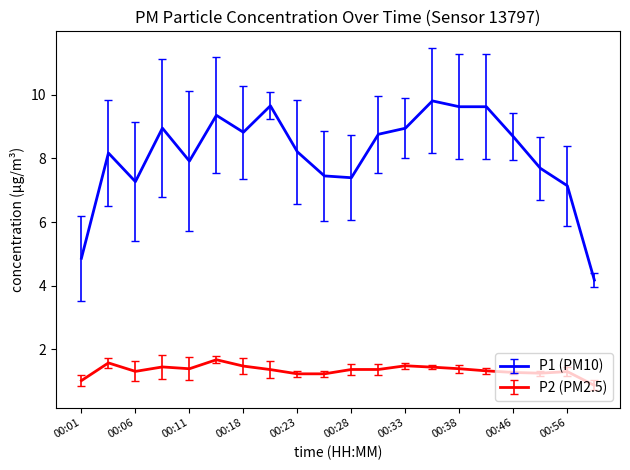

What are all the series names shown in the legend?

P1 (PM10), P2 (PM2.5)